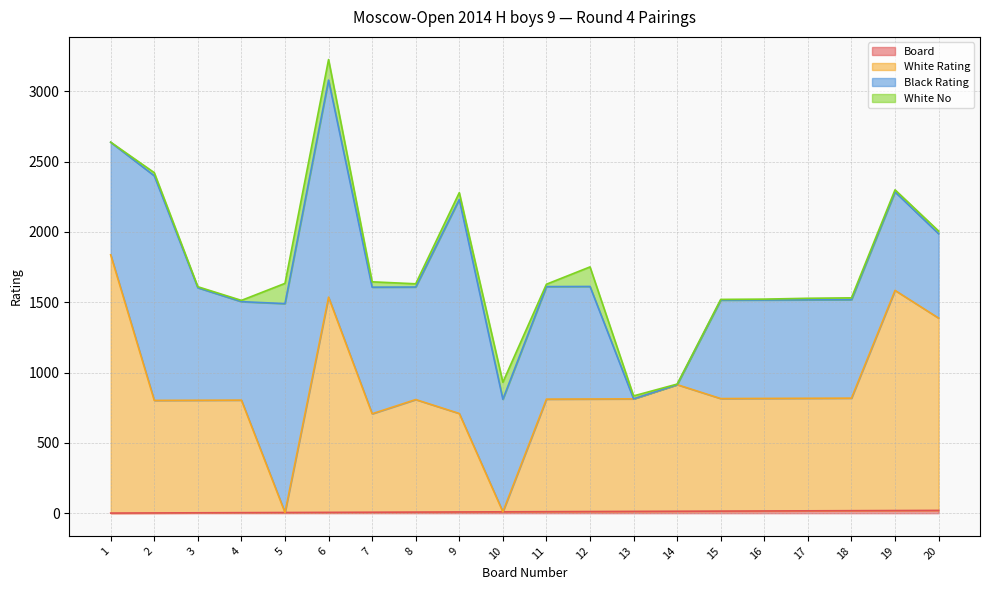

At which category is the sum across all series the highest?

6